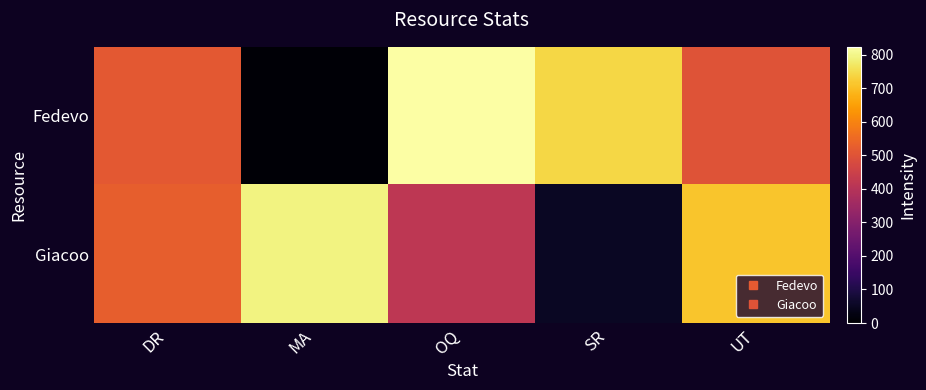

What is the spread (max minus min) of values at SR?

689